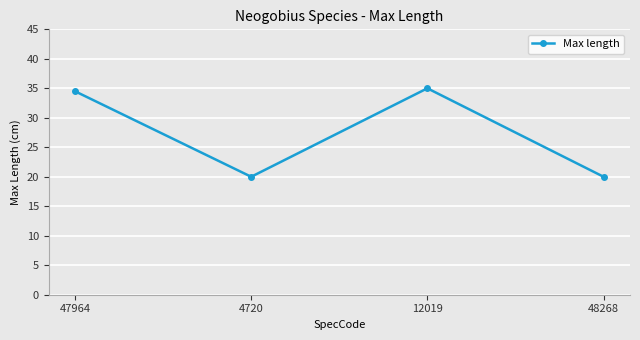

What is the label of the 3rd point from the right?

4720